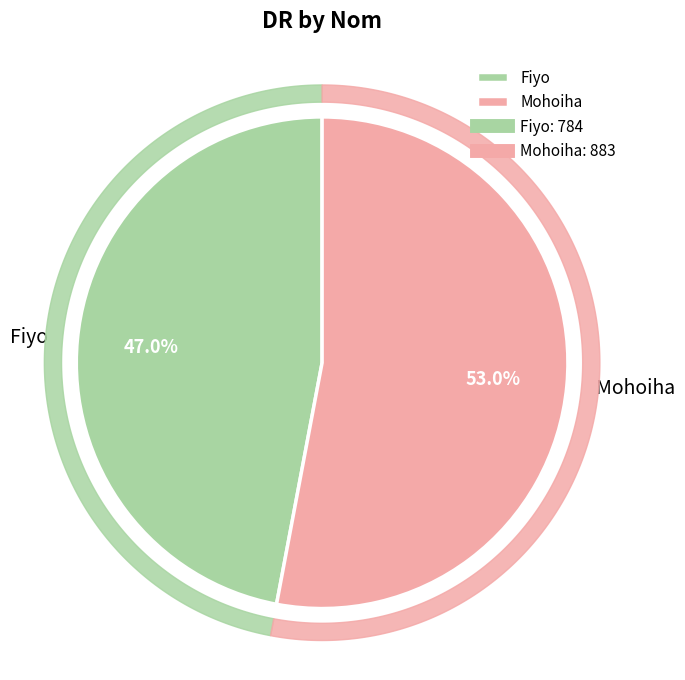

What percentage is the Fiyo slice, to the nearest percent?

47%